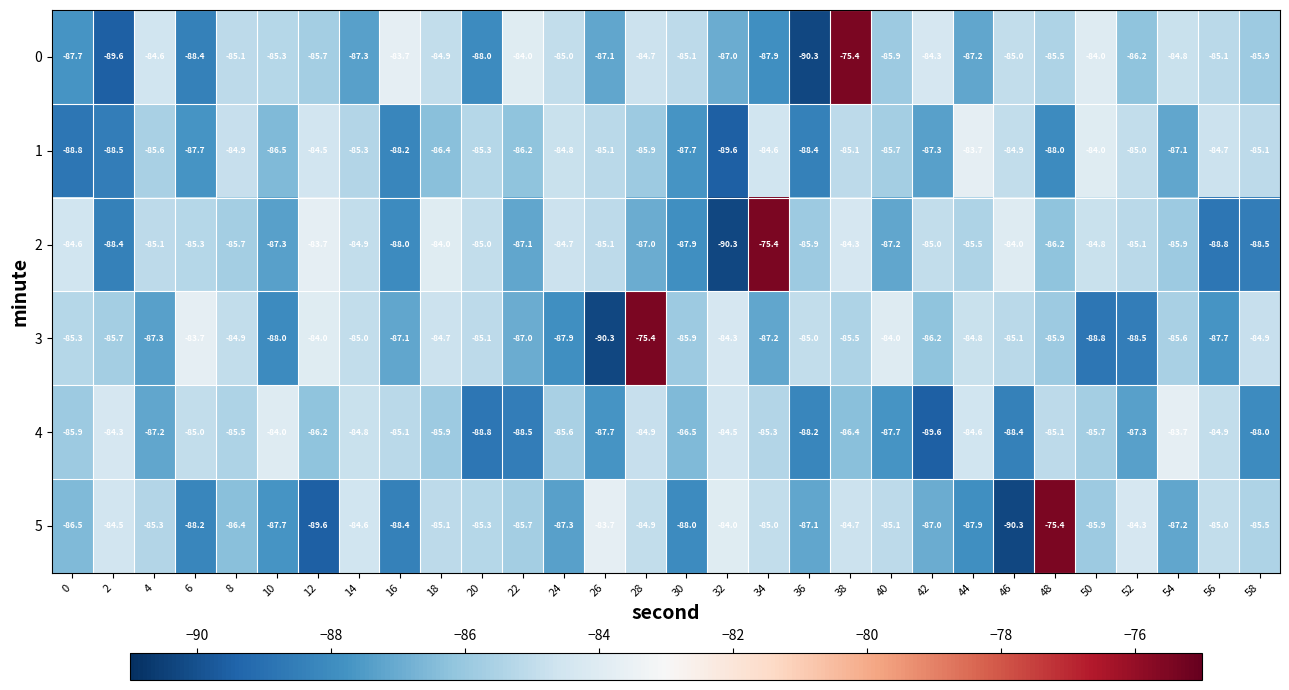

How many data points does each series have?

30